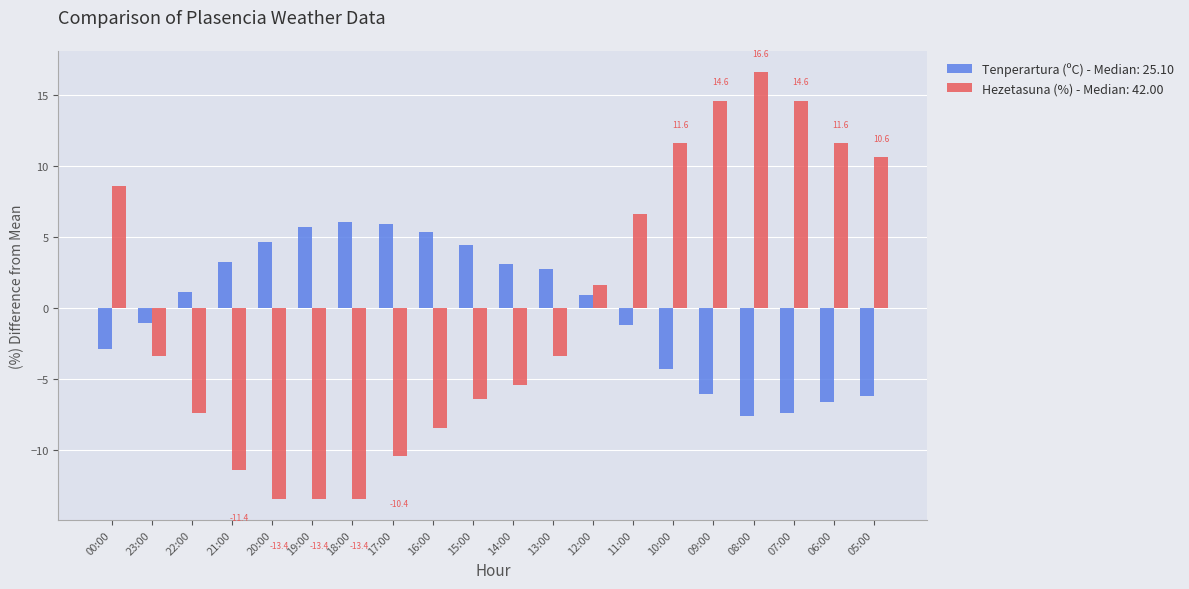

Which label corresponds to the largest value in the chart?

08:00